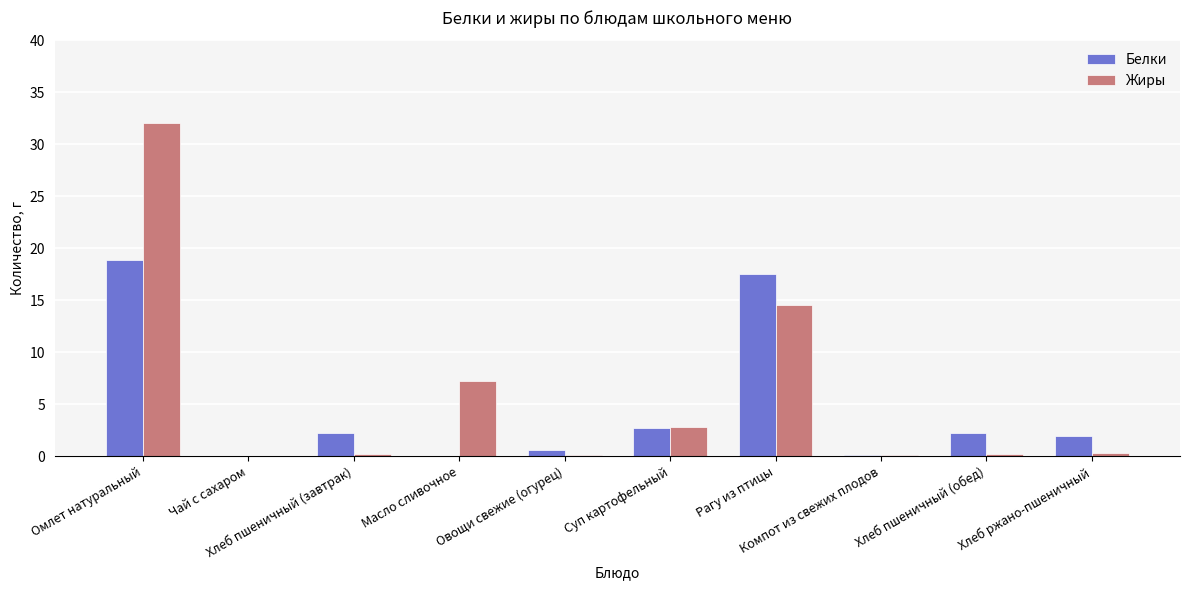

What is the greatest value displayed?

32.1